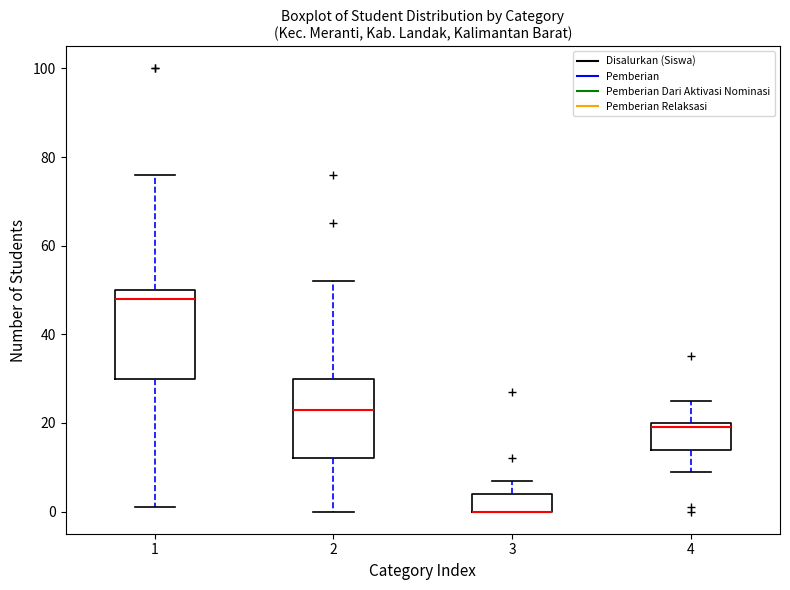

Where does the upper whisker of the box at x = 4 end on the y-axis? The values are not printed on the chart, so give them approximately, as read against the axis.

26